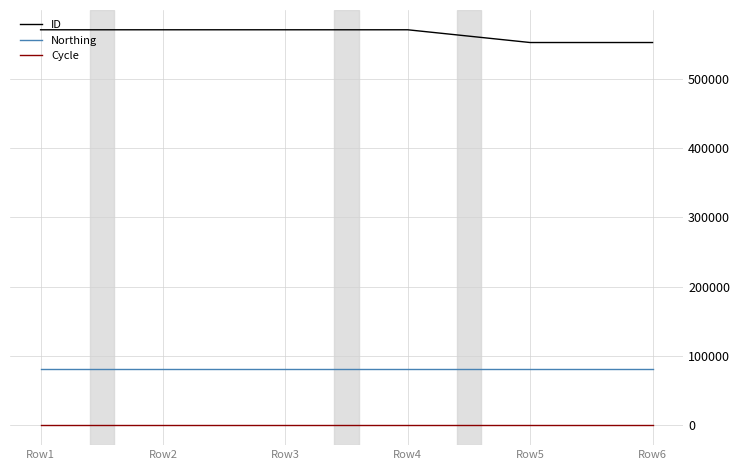

List the series in order of their peak value, lowest first.

Cycle, Northing, ID